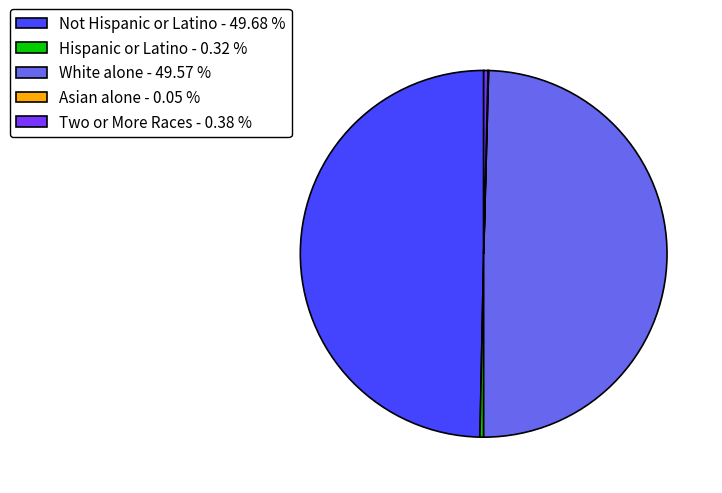

Does White alone - 49.57 % account for over 50% of the chart?

No